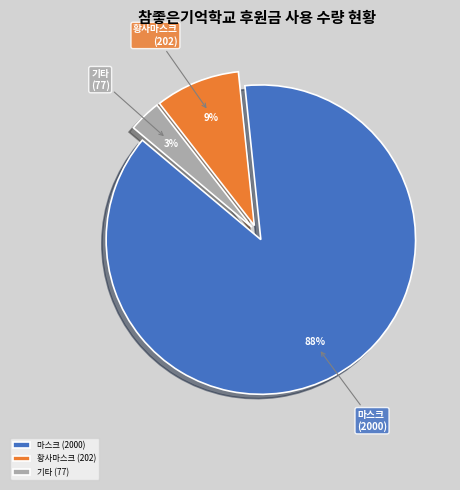

Does 마스크 account for over 50% of the chart?

Yes